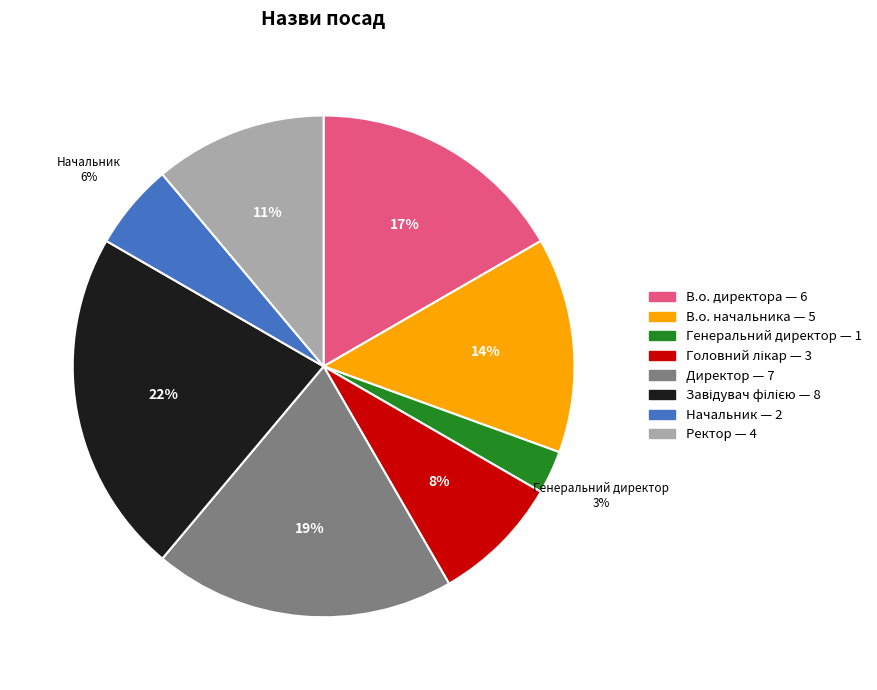

How many segments does this pie chart have?

8